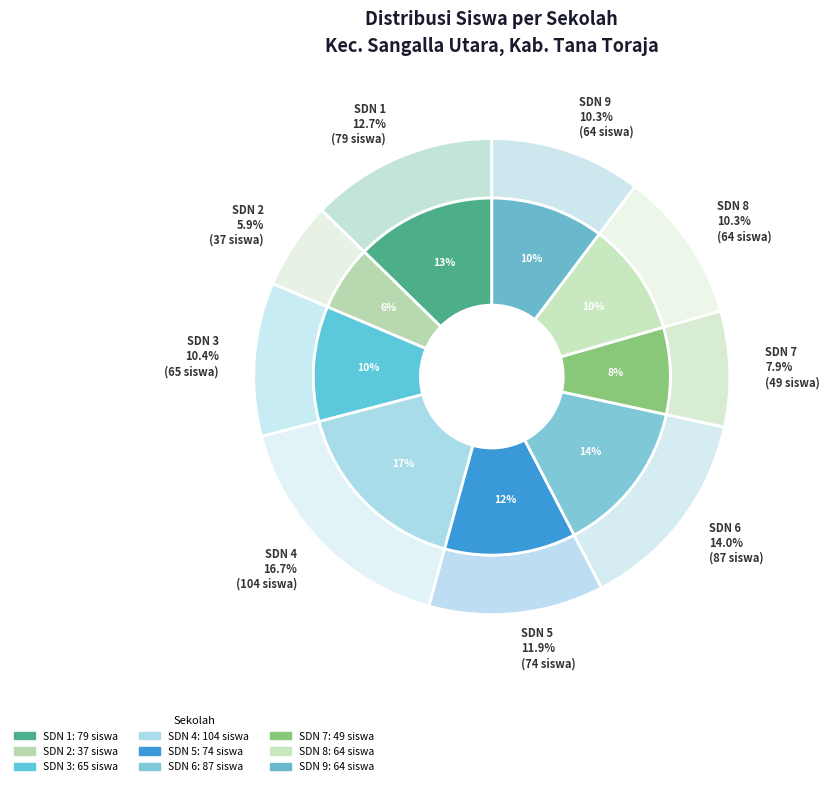

To the nearest percent, what portion does UPT SDN 4 SANGALLA UTARA represent?

17%